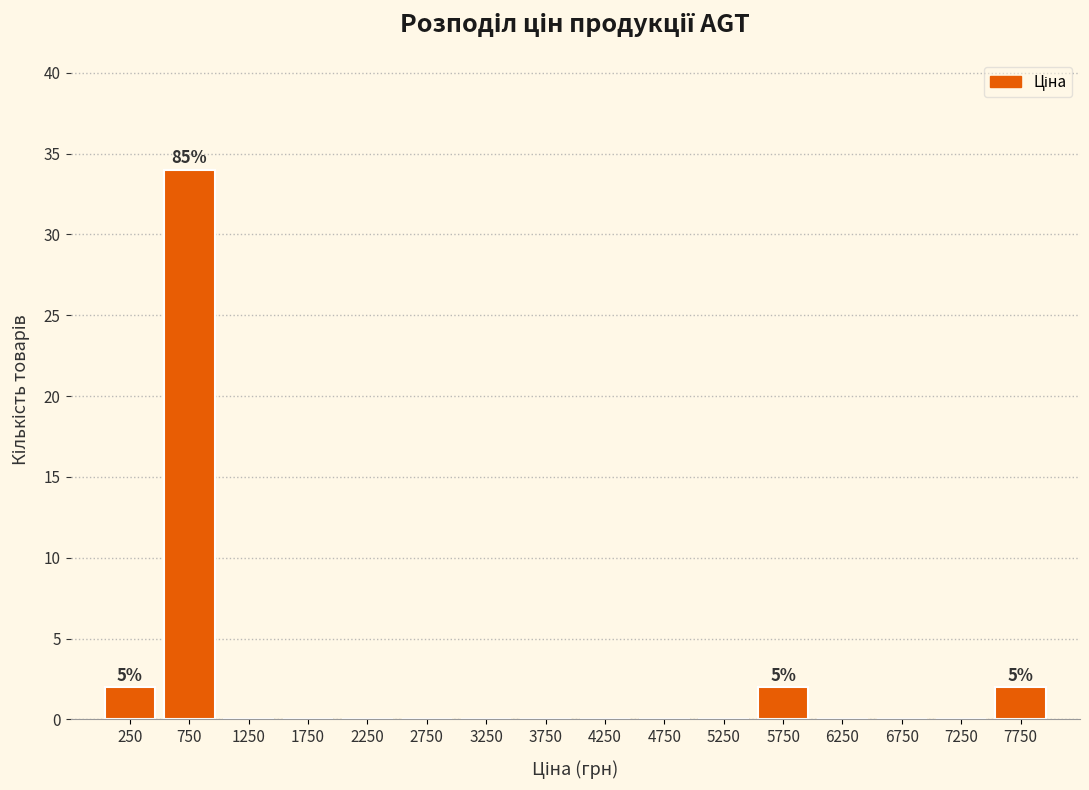

Which range on the x-axis has the tallest bar?

500 to 1000